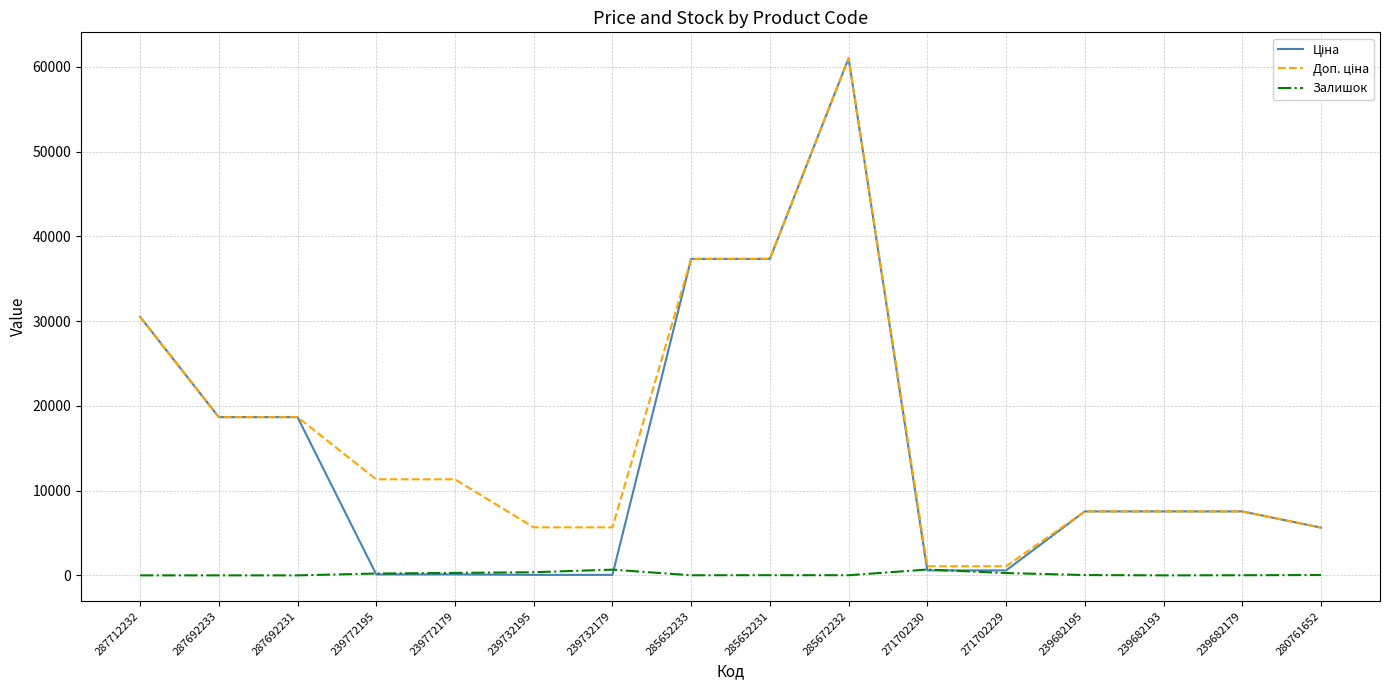

At which category does the chart reach its peak across all series?

285672232